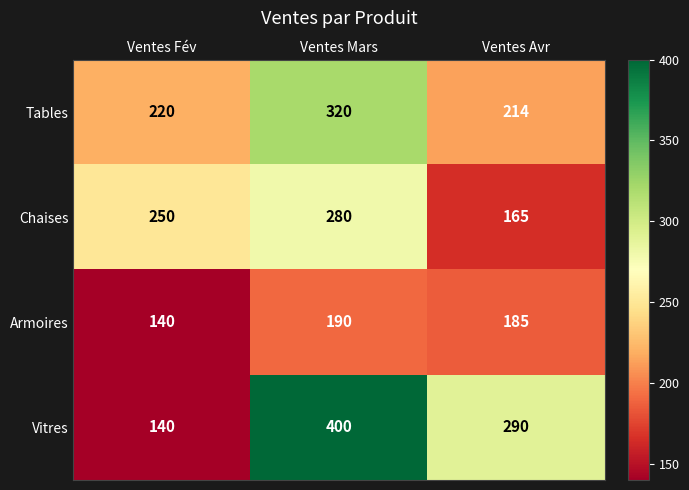

At which category does the chart reach its minimum across all series?

Ventes Fév